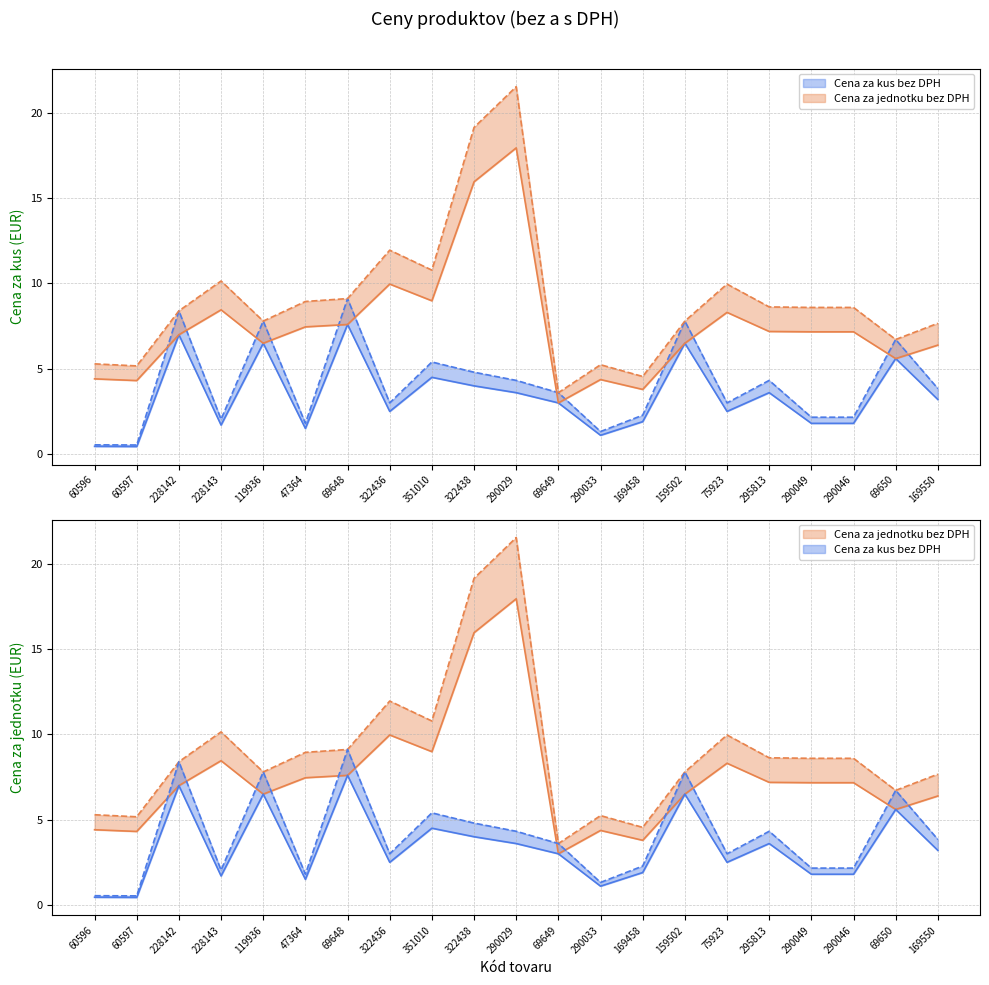

Is it true that Cena za jednotku s DPH equals 10.0 at 75923?

True